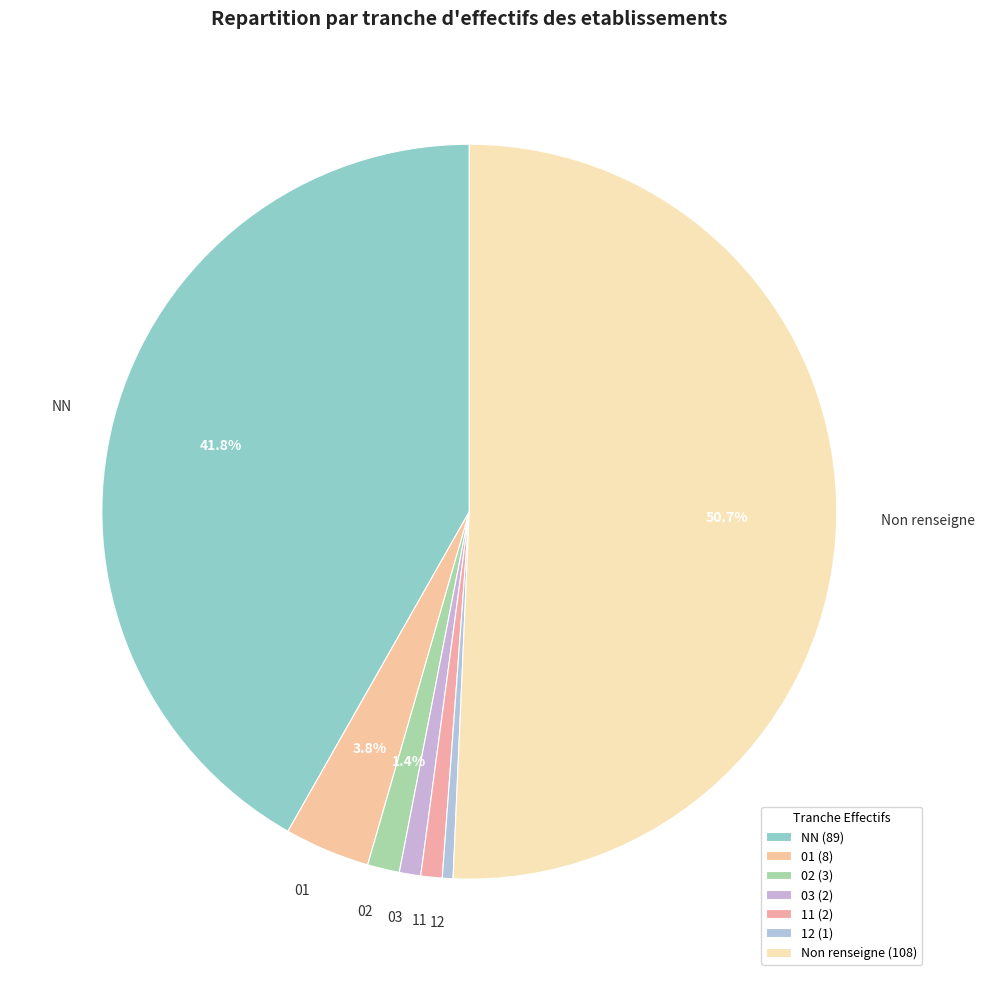

Between 11 and NN, which is larger?

NN